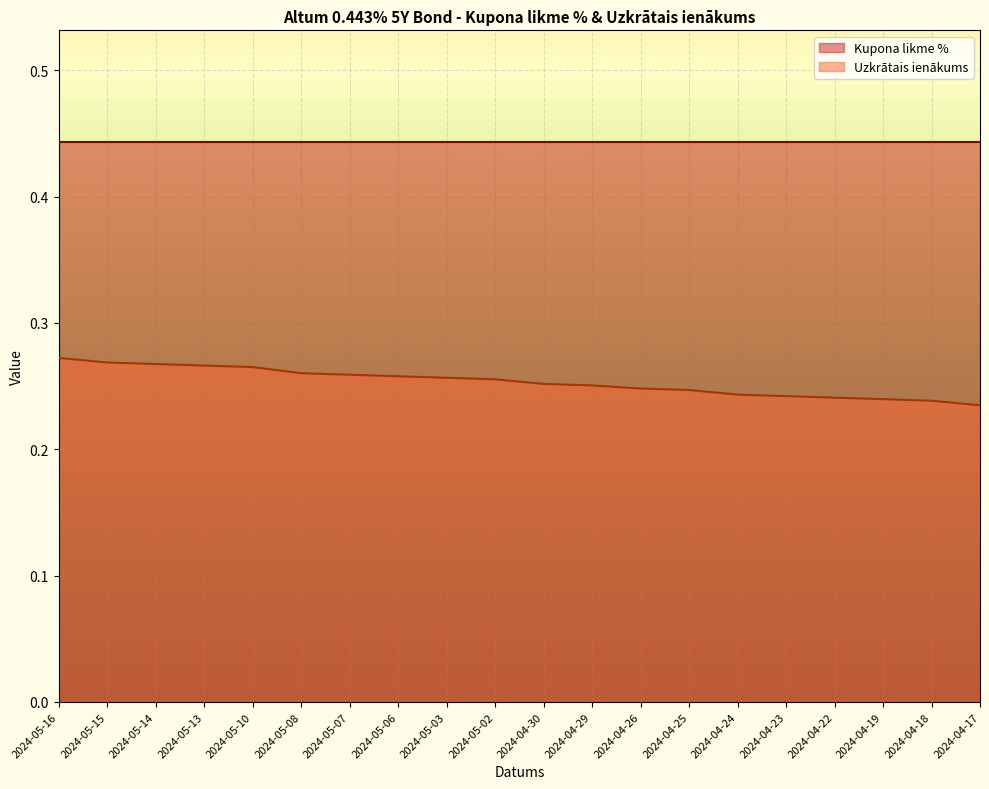

What value does the data have at 2024-05-06?

0.3